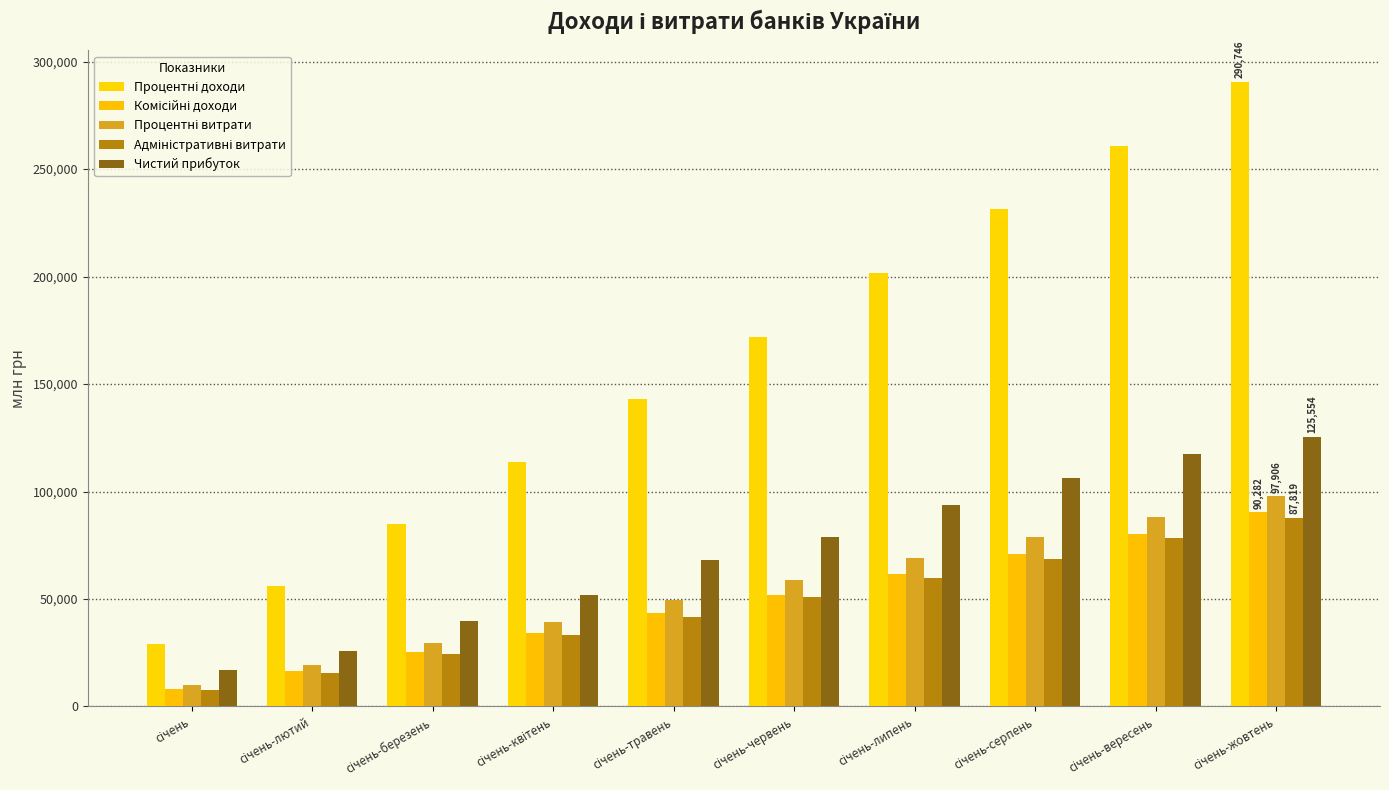

What is the lowest value of the Процентні доходи series?

28993